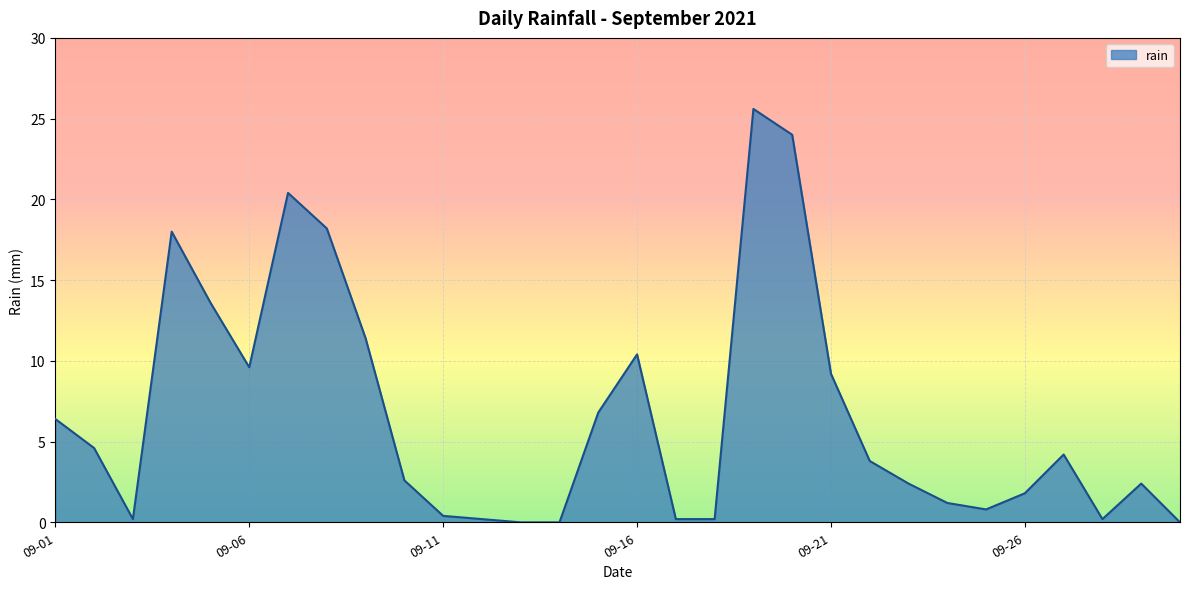

What is the average value?

6.6